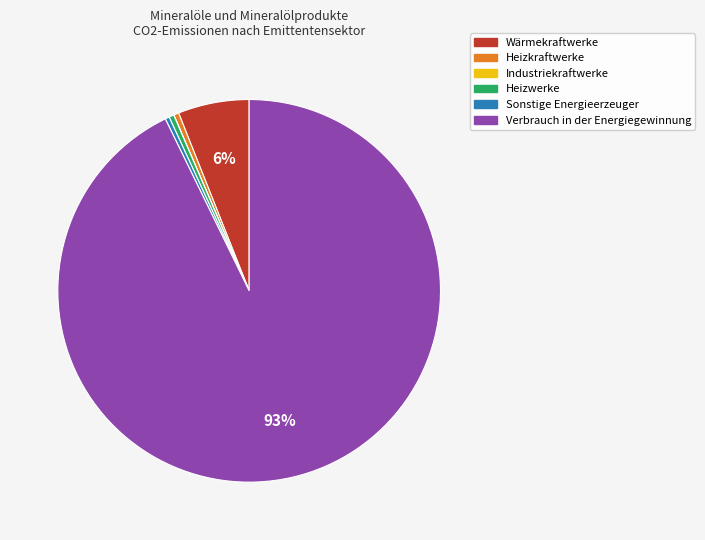

True or false: Heizwerke accounts for 9% of the total.

False